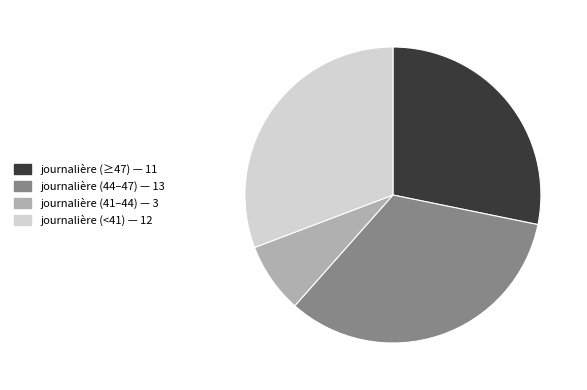

Is there a majority slice in this chart?

No